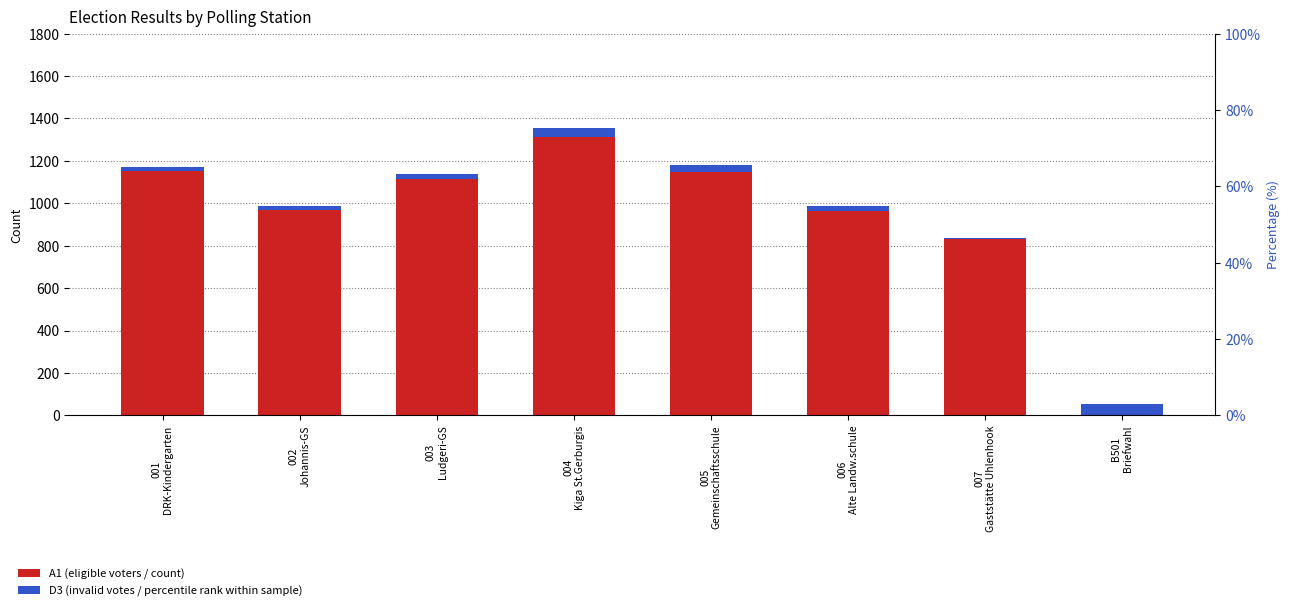

Which category has the highest value across all series?

004
Kiga St.Gerburgis